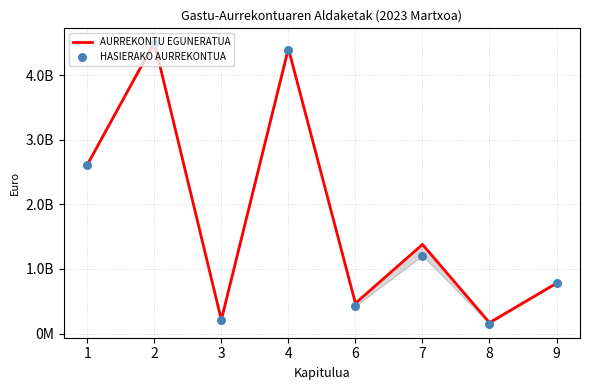

Which series has the largest Y range (max minus min)?

HASIERAKO AURREKONTUA